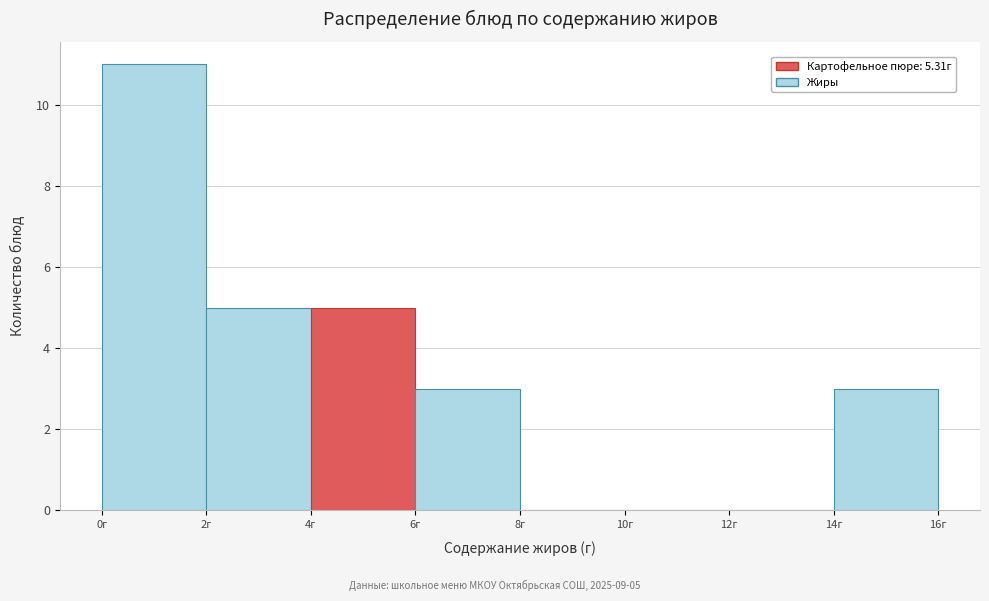

Which range on the x-axis has the tallest bar?

0 to 2